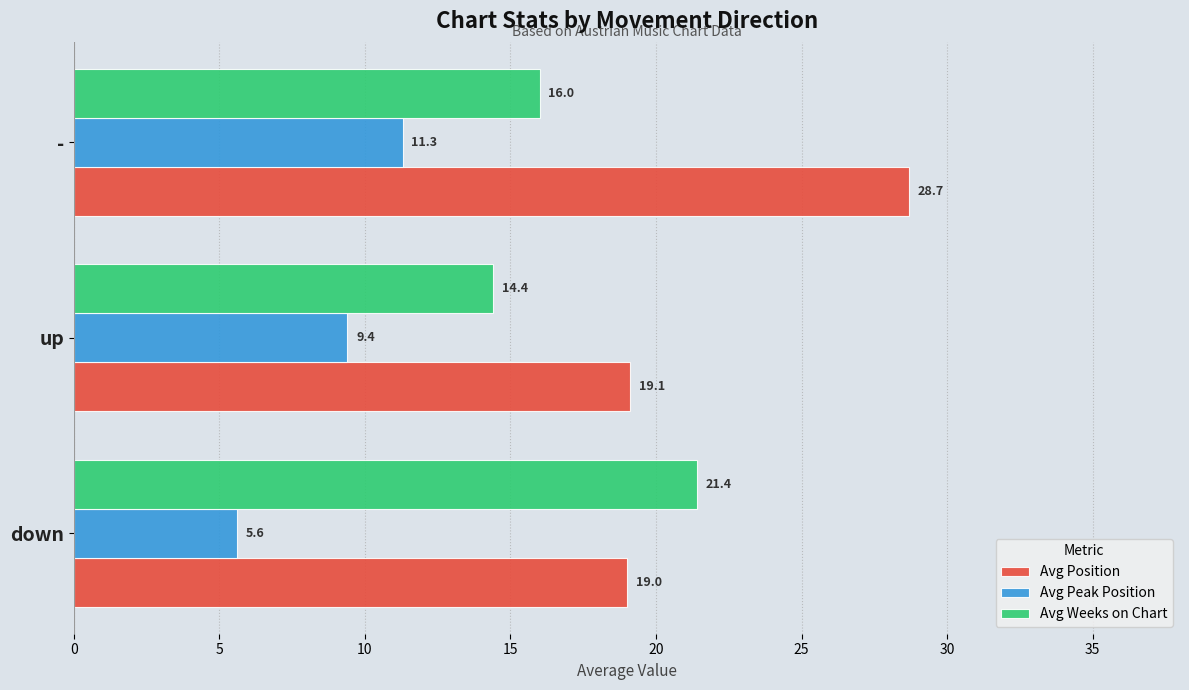

What is the lowest value of the Avg Peak Position series?

5.6